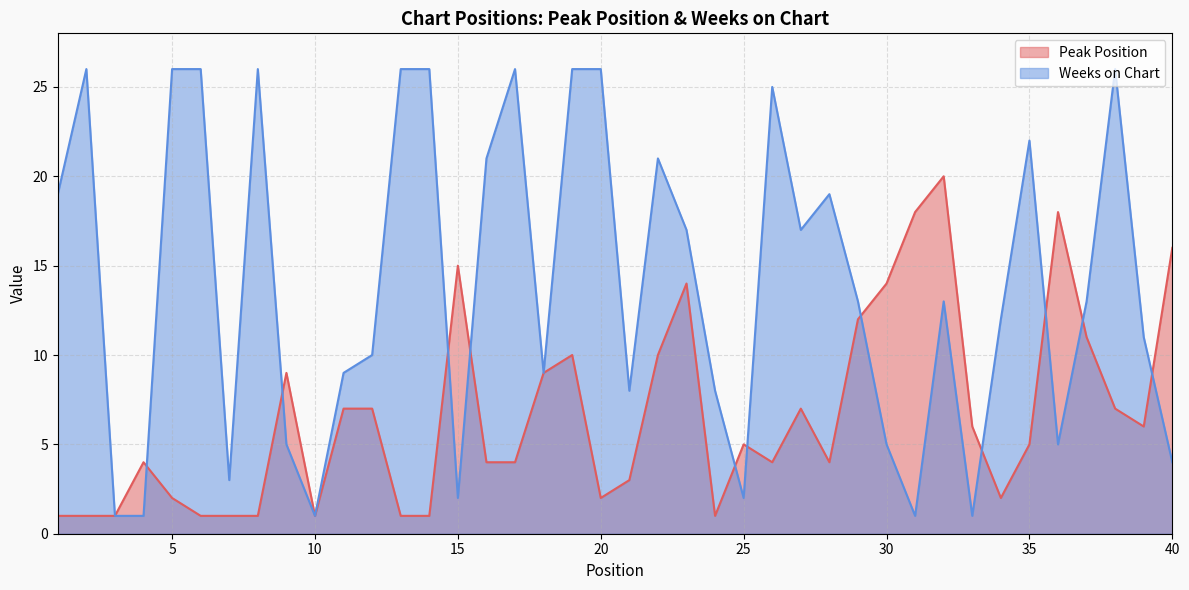

The value of Weeks on Chart at 40 is 1. True or false?

False